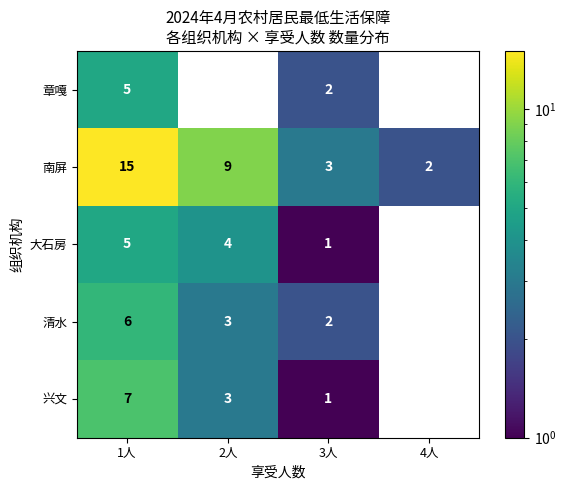

Which category has the highest value across all series?

1人